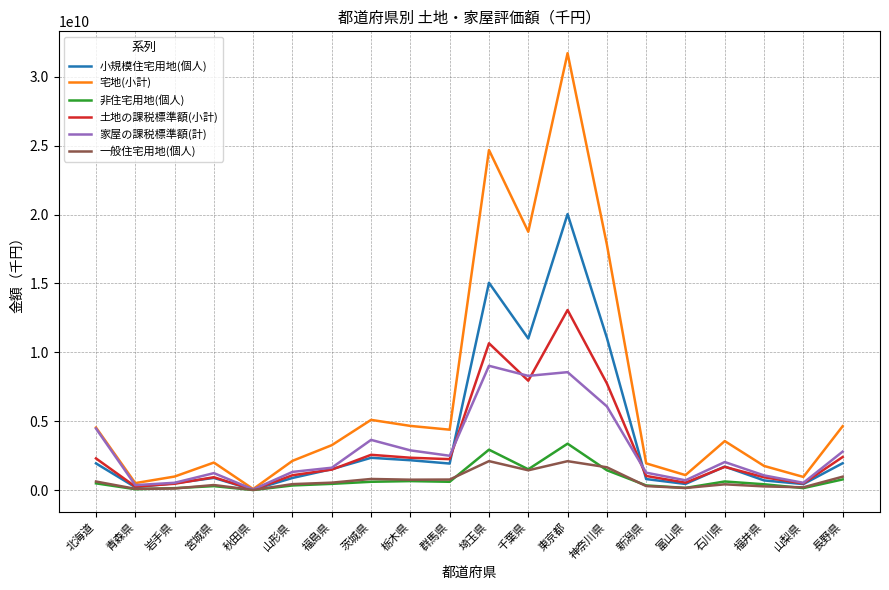

Which series has the largest total across all categories?

宅地(小計)